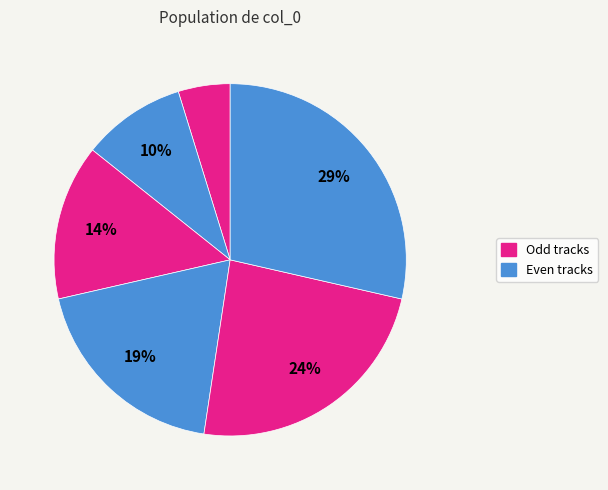

How many slices are in this pie chart?

6